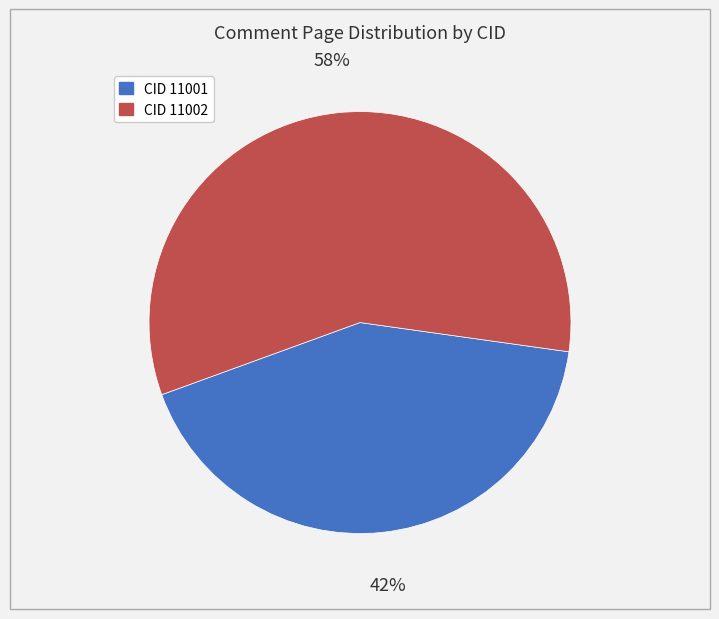

Does any single category account for the majority?

Yes